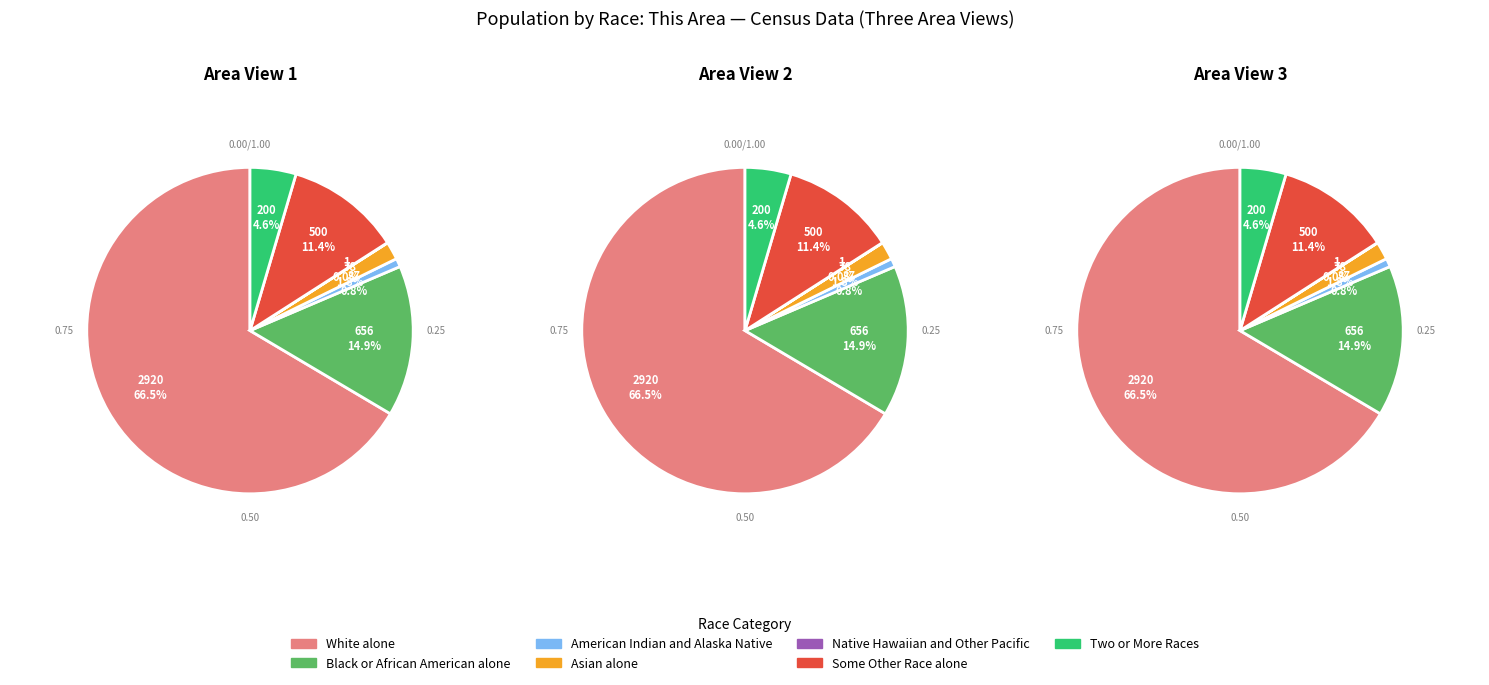

To the nearest percent, what portion does Two or More Races represent?

5%